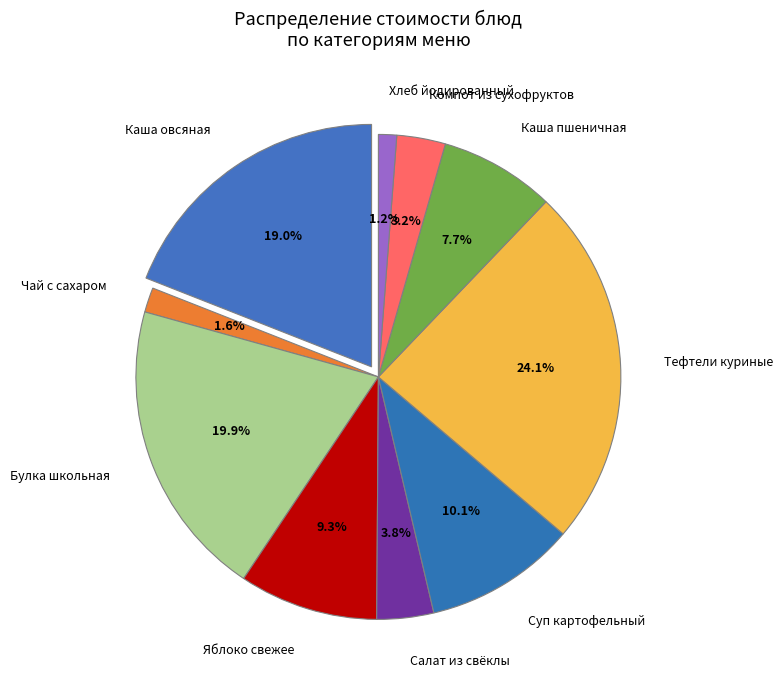

Does any single category account for the majority?

No